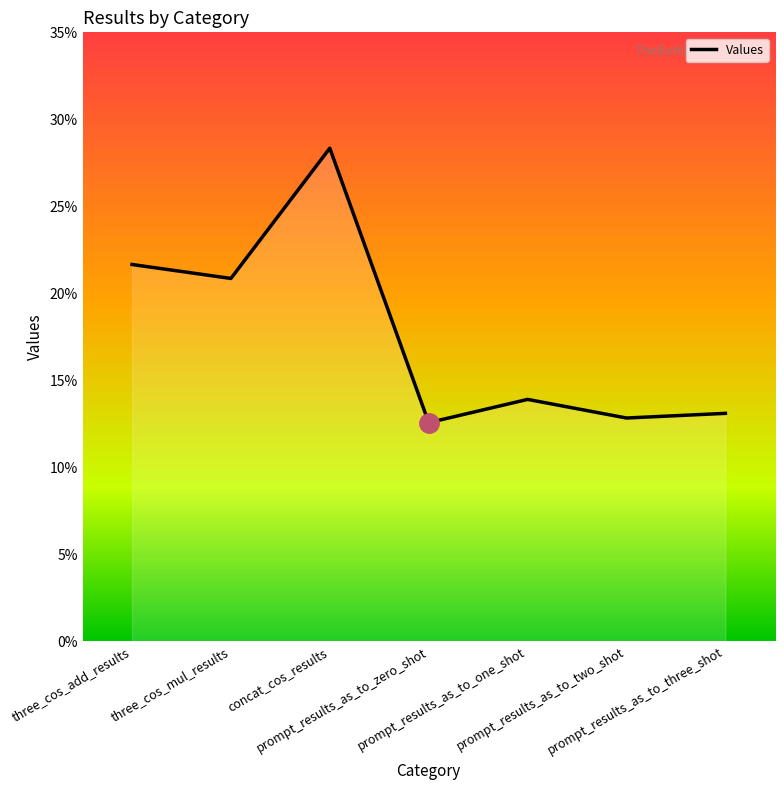

Reading right to left, extract all data points from this chart.

0.1	0.1	0.1	0.1	0.3	0.2	0.2